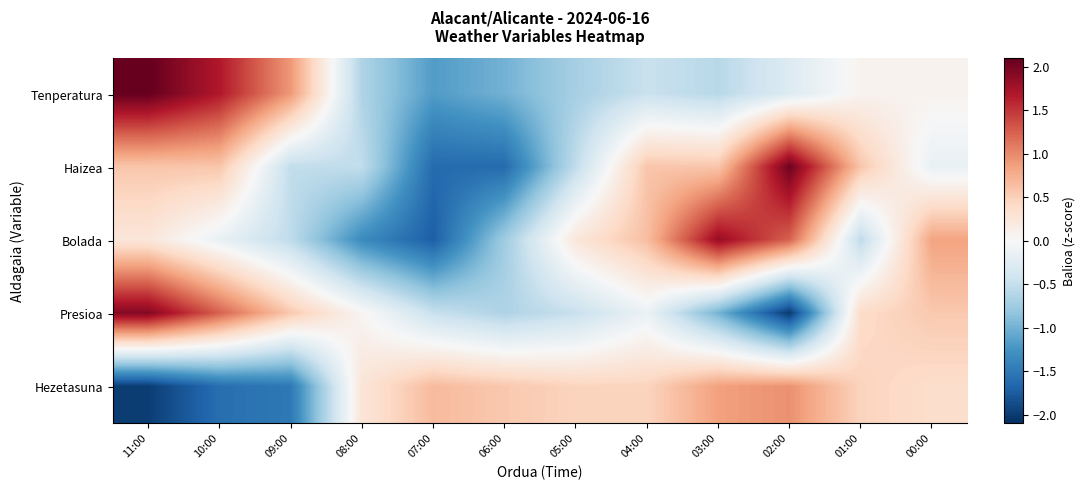

What is the maximum value shown in the chart?

2.1